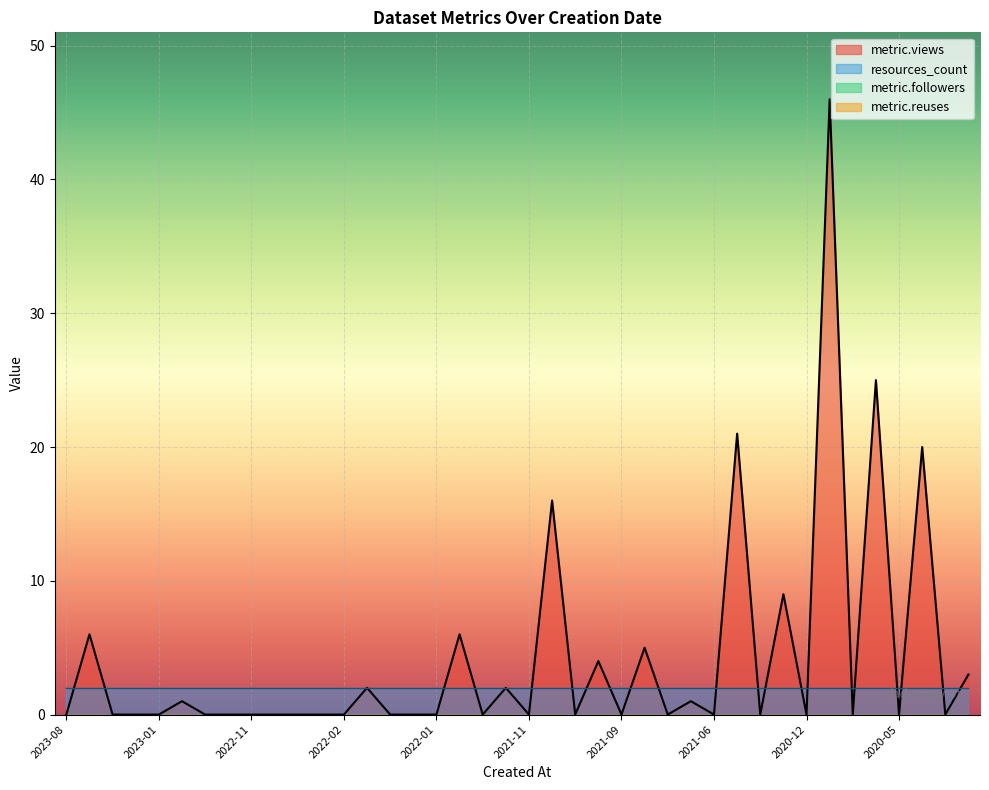

What is the minimum value for resources_count?

2